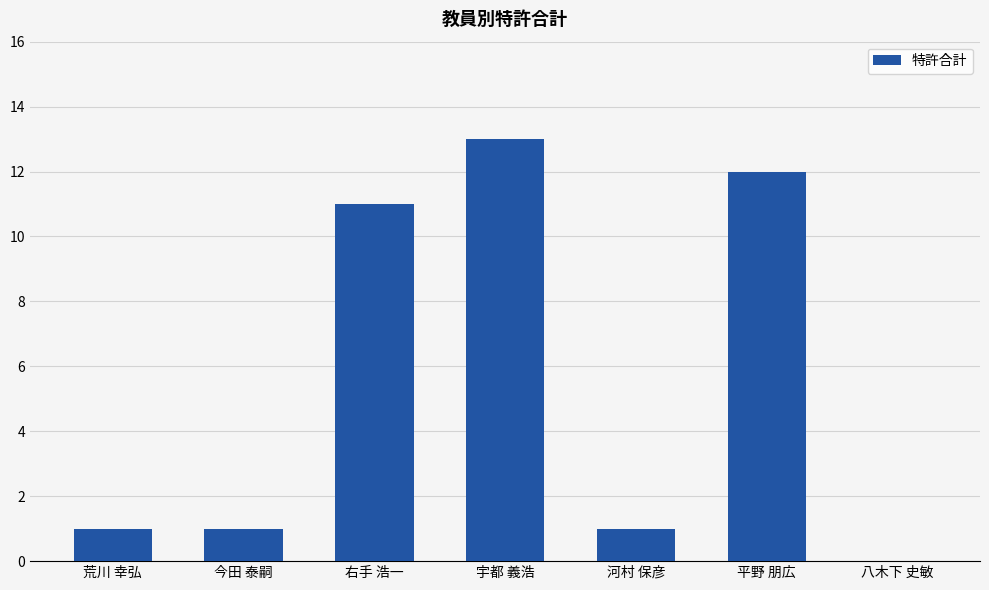

What is the greatest value displayed?

13